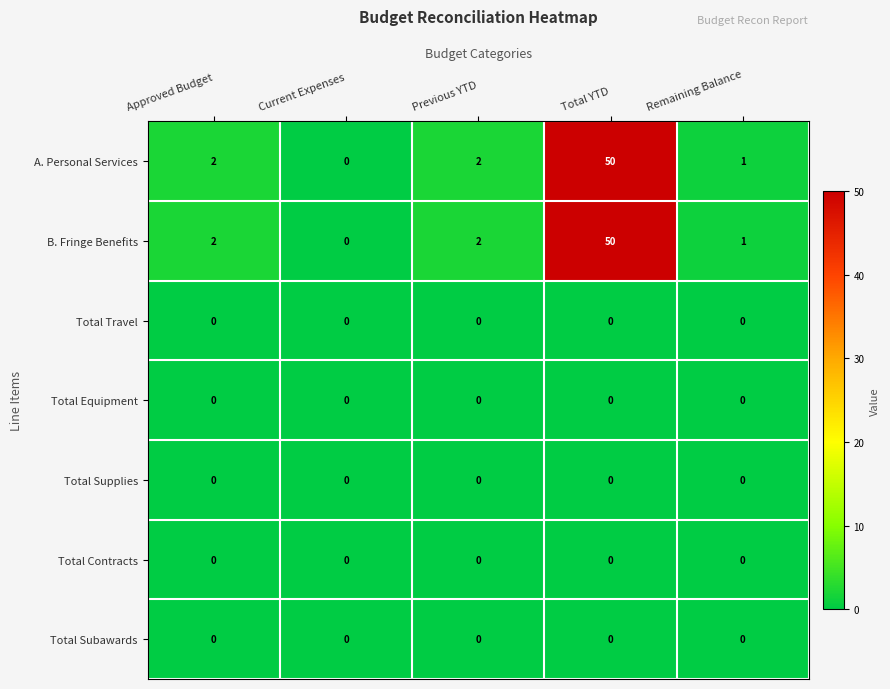

What is the maximum value shown in the chart?

50